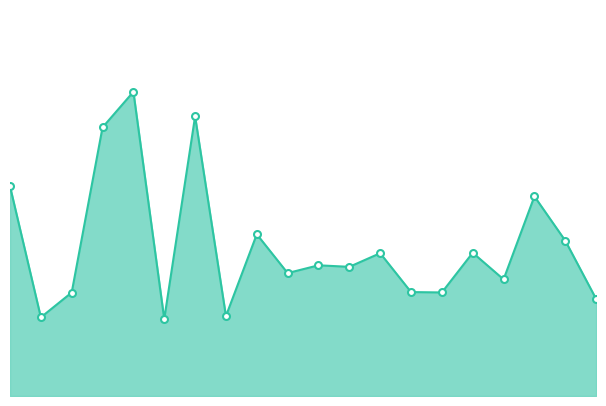

True or false: the data has more than 1 interior local peaks.

True